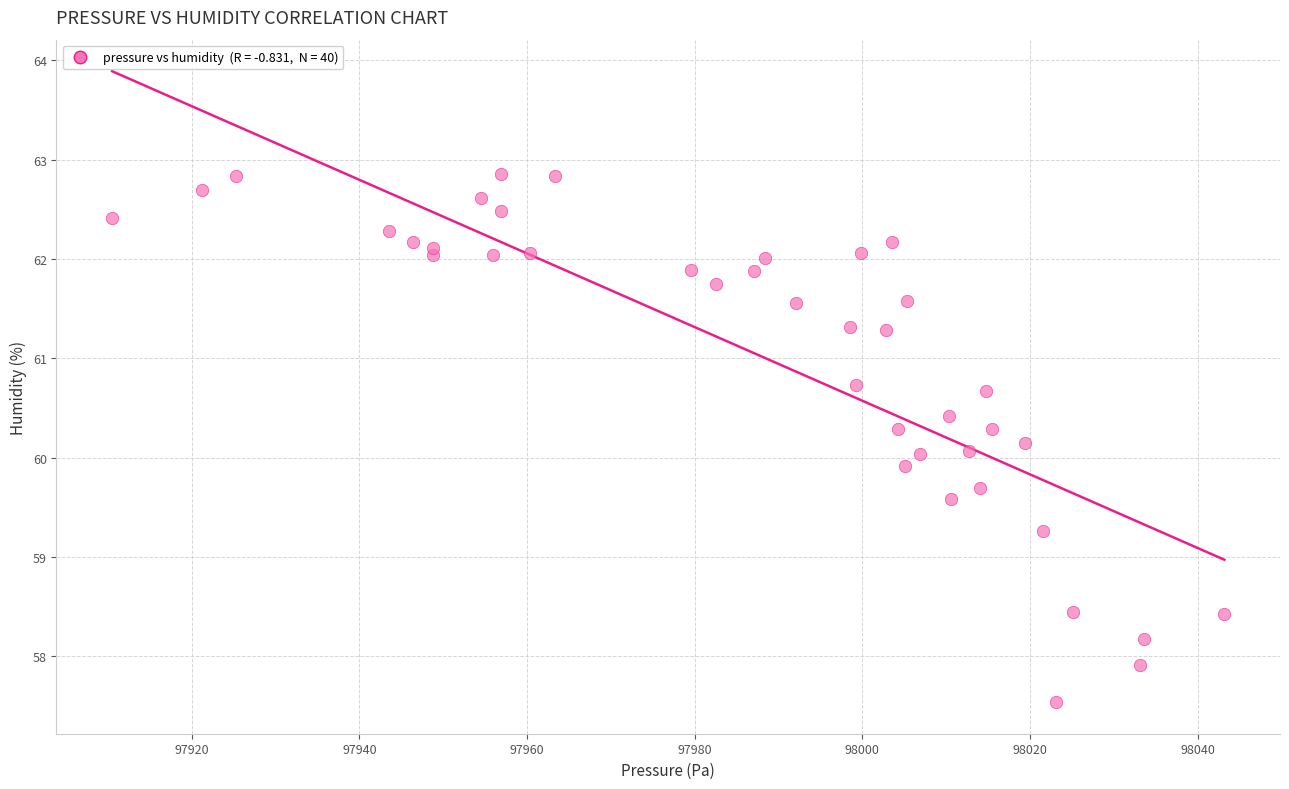

What is the range of X values (max minus min)?

132.7